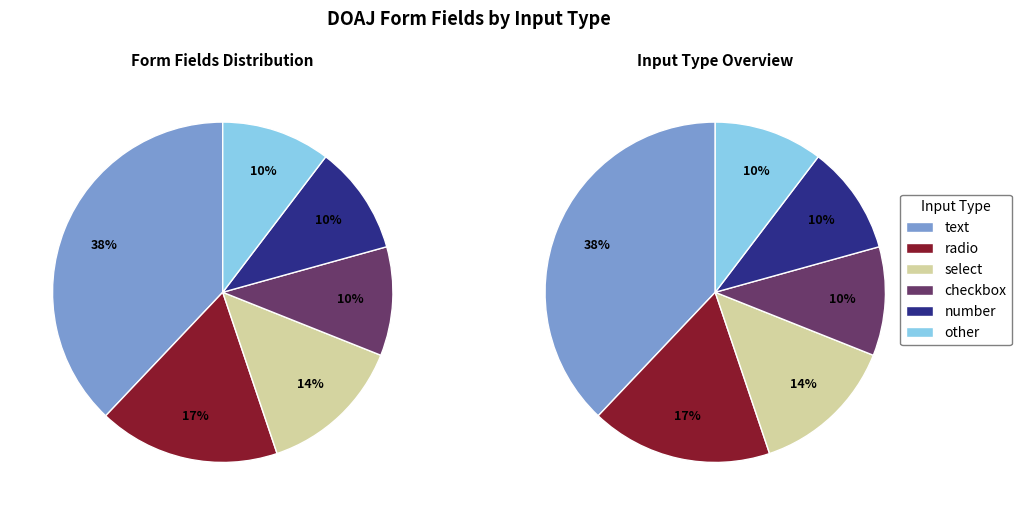

Rank the categories by value from lowest to highest.

checkbox, number, other, select, radio, text